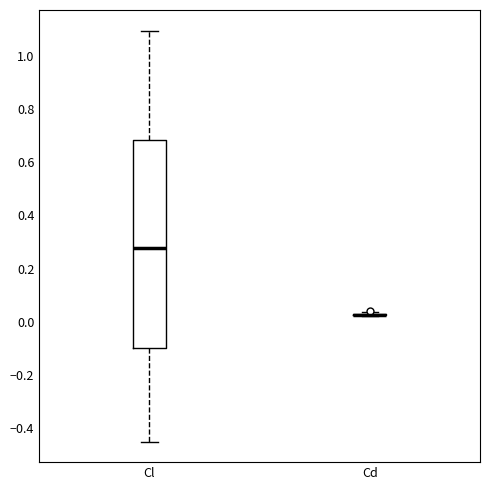

Comparing the boxes themselves (not the whiskers), which one is the tallest?

Cl